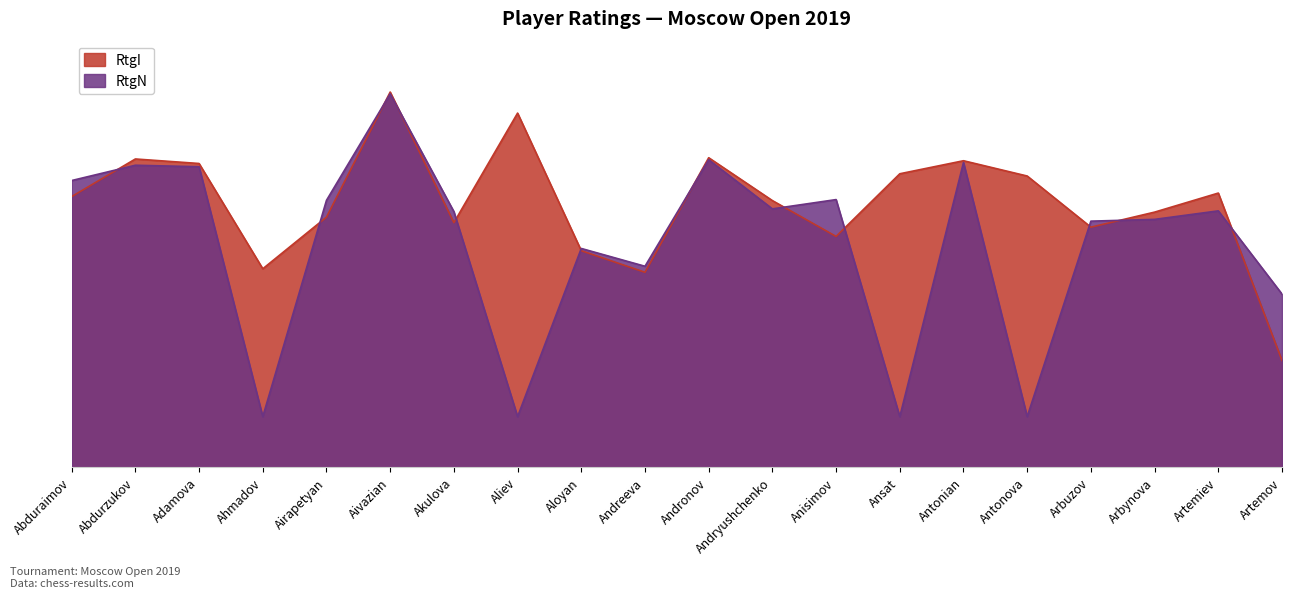

Rank the series by their maximum value, from lowest to highest.

RtgN, RtgI